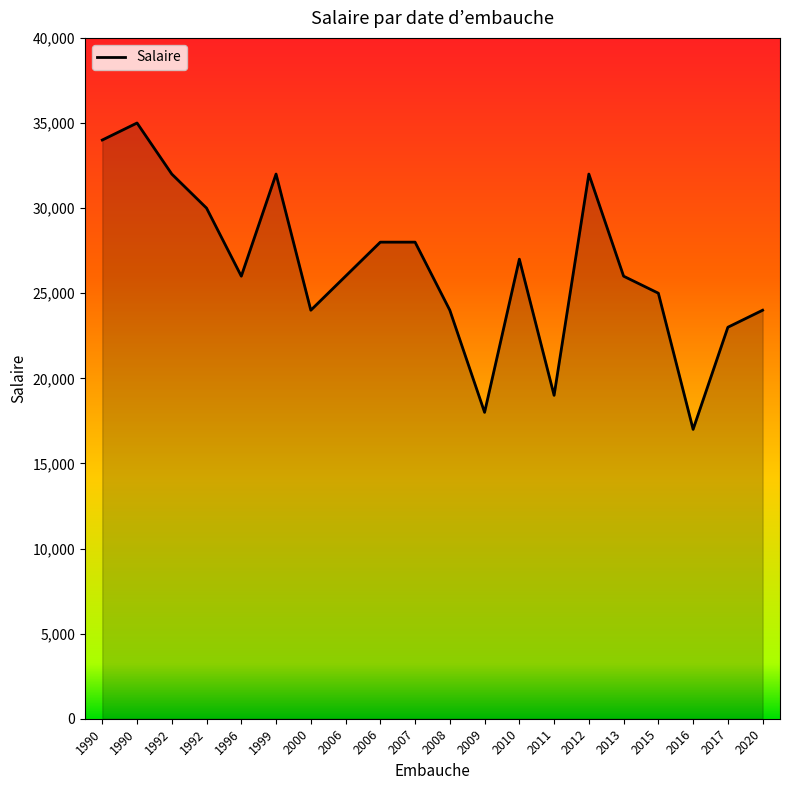

Does the chart display data point markers on the line(s)?

No